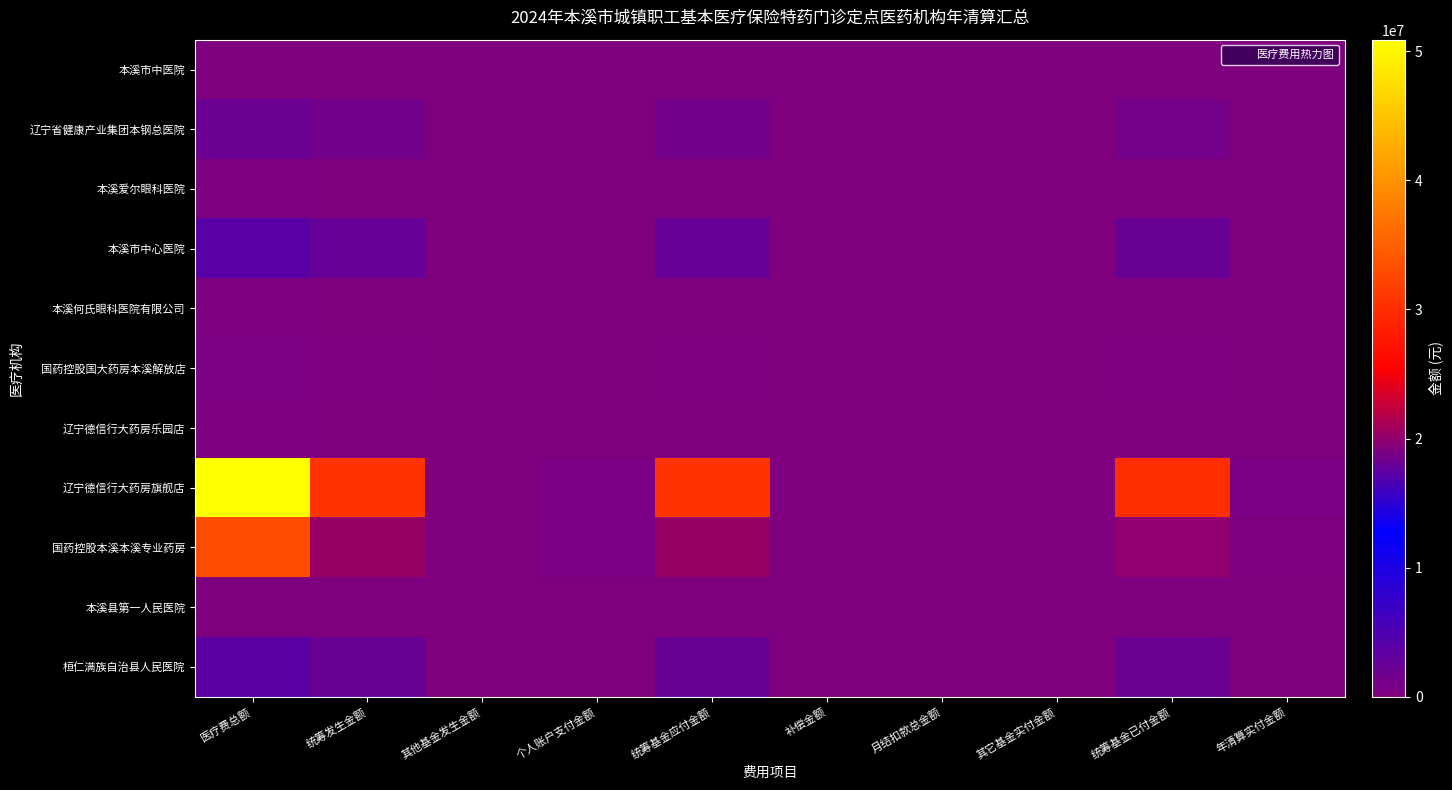

Reading left to right, extract all data points from this chart.

本溪市中医院: 医疗费总额=40738.2	统筹发生金额=25963.7	其他基金发生金额=0.0	个人账户支付金额=187.8	统筹基金应付金额=25963.7	补偿金额=0.0	月结扣款总金额=0.0	其它基金实付金额=0.0	统筹基金已付金额=25946.2	年清算实付金额=17.6
辽宁省健康产业集团本钢总医院: 医疗费总额=2036692.6	统筹发生金额=1290768.1	其他基金发生金额=0.0	个人账户支付金额=31769.6	统筹基金应付金额=1290768.1	补偿金额=0.0	月结扣款总金额=33985.2	其它基金实付金额=0.0	统筹基金已付金额=1187071.3	年清算实付金额=69711.6
本溪爱尔眼科医院: 医疗费总额=307204.5	统筹发生金额=196610.9	其他基金发生金额=0.0	个人账户支付金额=6010.6	统筹基金应付金额=196610.9	补偿金额=0.0	月结扣款总金额=0.0	其它基金实付金额=0.0	统筹基金已付金额=192242.6	年清算实付金额=4368.3
本溪市中心医院: 医疗费总额=3854104.5	统筹发生金额=2412580.1	其他基金发生金额=0.0	个人账户支付金额=60608.7	统筹基金应付金额=2412580.1	补偿金额=0.0	月结扣款总金额=0.0	其它基金实付金额=0.0	统筹基金已付金额=2346797.2	年清算实付金额=65783.0
本溪何氏眼科医院有限公司: 医疗费总额=301665.3	统筹发生金额=192711.9	其他基金发生金额=0.0	个人账户支付金额=3495.9	统筹基金应付金额=192711.9	补偿金额=0.0	月结扣款总金额=0.0	其它基金实付金额=0.0	统筹基金已付金额=187239.4	年清算实付金额=5472.5
国药控股国大药房本溪解放店: 医疗费总额=547674.3	统筹发生金额=350096.8	其他基金发生金额=0.0	个人账户支付金额=17821.2	统筹基金应付金额=350096.8	补偿金额=0.0	月结扣款总金额=0.0	其它基金实付金额=0.0	统筹基金已付金额=341312.3	年清算实付金额=8784.5
辽宁德信行大药房乐园店: 医疗费总额=213784.5	统筹发生金额=114120.5	其他基金发生金额=0.0	个人账户支付金额=351.0	统筹基金应付金额=114120.5	补偿金额=0.0	月结扣款总金额=0.0	其它基金实付金额=0.0	统筹基金已付金额=114120.5	年清算实付金额=0.0
辽宁德信行大药房旗舰店: 医疗费总额=50900186.1	统筹发生金额=30618727.5	其他基金发生金额=0.0	个人账户支付金额=686687.8	统筹基金应付金额=30618727.5	补偿金额=0.0	月结扣款总金额=3055.1	其它基金实付金额=0.0	统筹基金已付金额=29866783.6	年清算实付金额=748888.8
国药控股本溪本溪专业药房: 医疗费总额=33135519.2	统筹发生金额=20381142.9	其他基金发生金额=0.0	个人账户支付金额=670596.1	统筹基金应付金额=20381142.9	补偿金额=0.0	月结扣款总金额=0.0	其它基金实付金额=0.0	统筹基金已付金额=20021205.3	年清算实付金额=359937.6
本溪县第一人民医院: 医疗费总额=37952.6	统筹发生金额=24142.1	其他基金发生金额=0.0	个人账户支付金额=1363.9	统筹基金应付金额=24142.1	补偿金额=0.0	月结扣款总金额=0.0	其它基金实付金额=0.0	统筹基金已付金额=24142.1	年清算实付金额=0.0
桓仁满族自治县人民医院: 医疗费总额=3674944.2	统筹发生金额=2218438.0	其他基金发生金额=0.0	个人账户支付金额=47241.0	统筹基金应付金额=2218438.0	补偿金额=0.0	月结扣款总金额=0.0	其它基金实付金额=0.0	统筹基金已付金额=2164642.3	年清算实付金额=53795.7